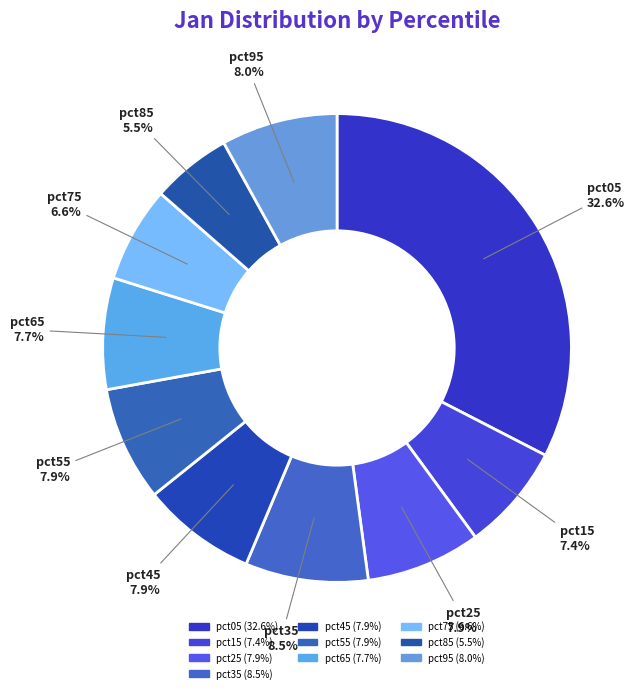

Count the number of slices in the pie.

10